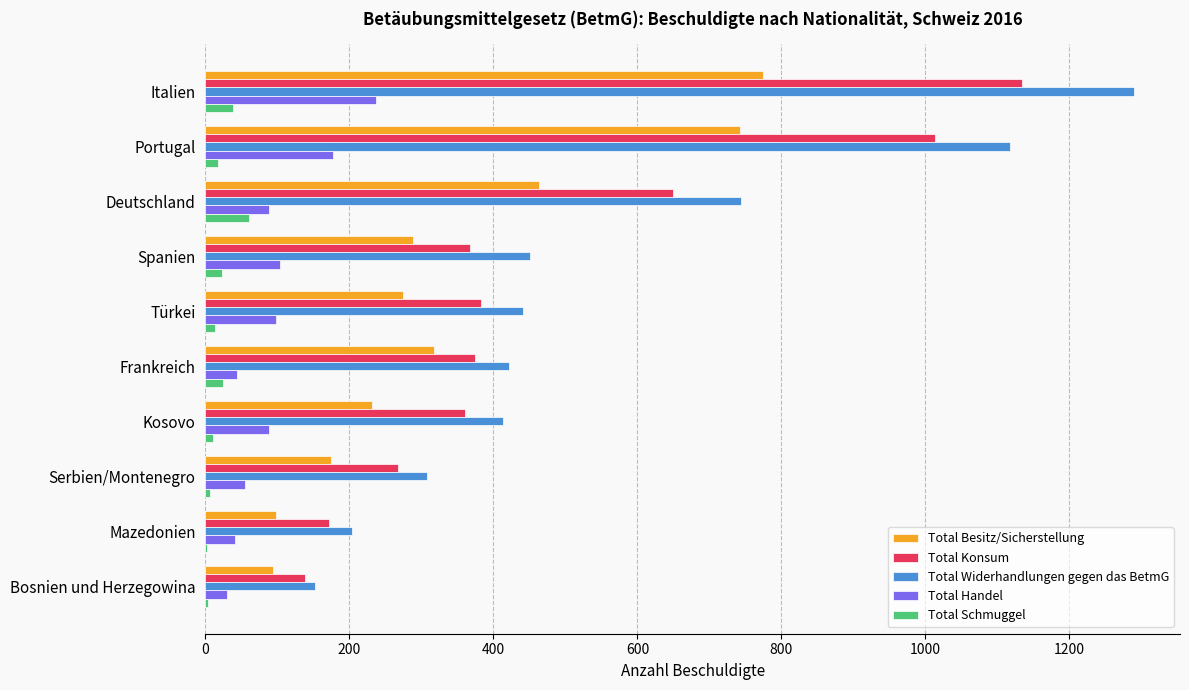

At which label does Total Besitz/Sicherstellung reach its peak?

Italien